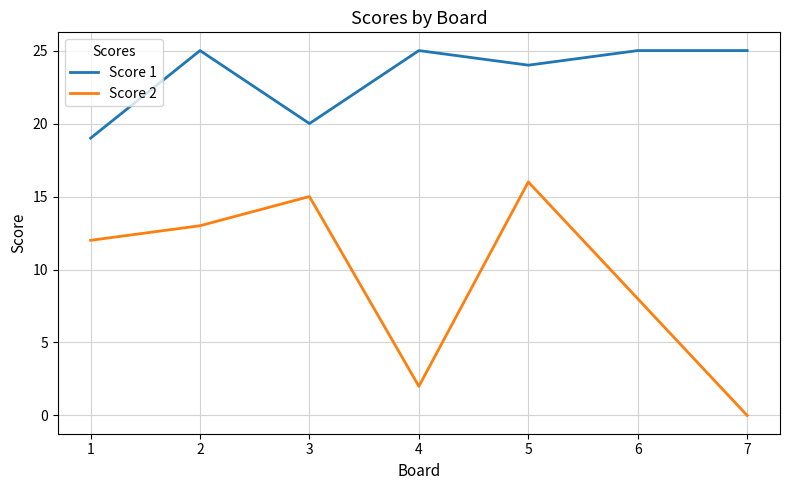

What is the sum of all Score 1 values?

163